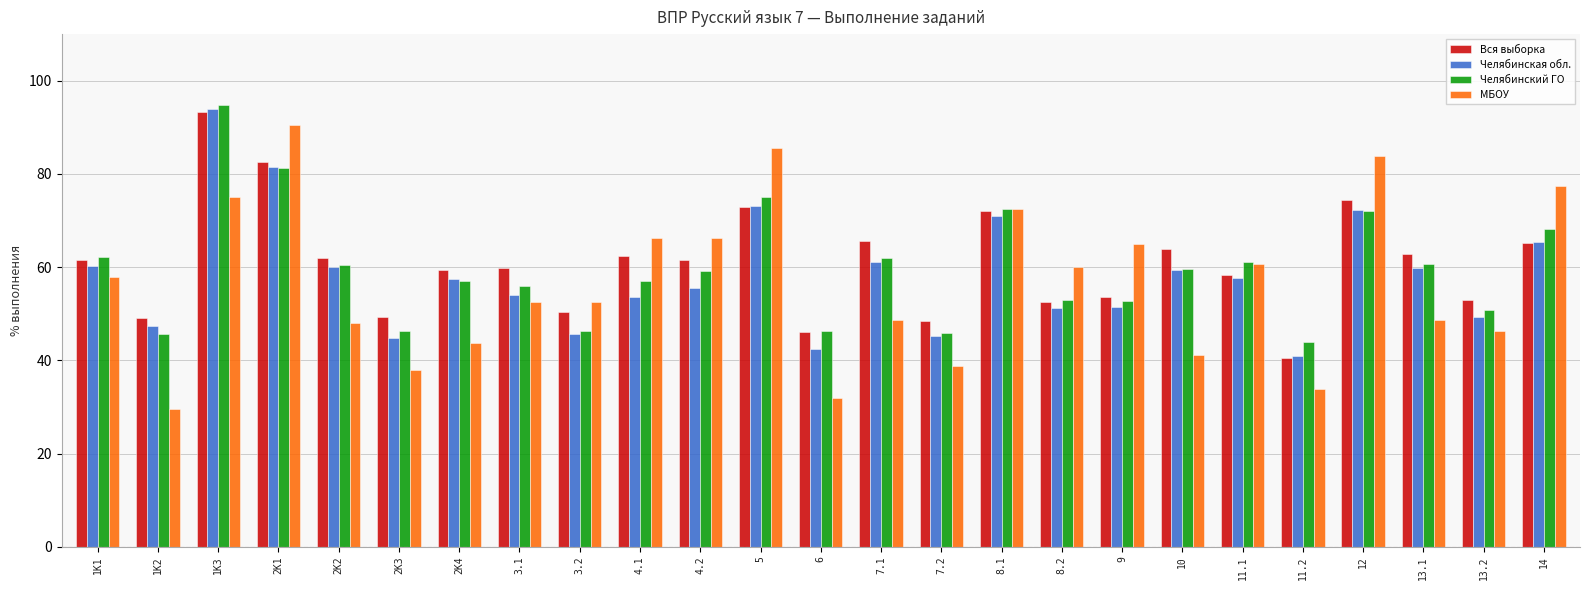

Which series has the widest spread of values?

МБОУ